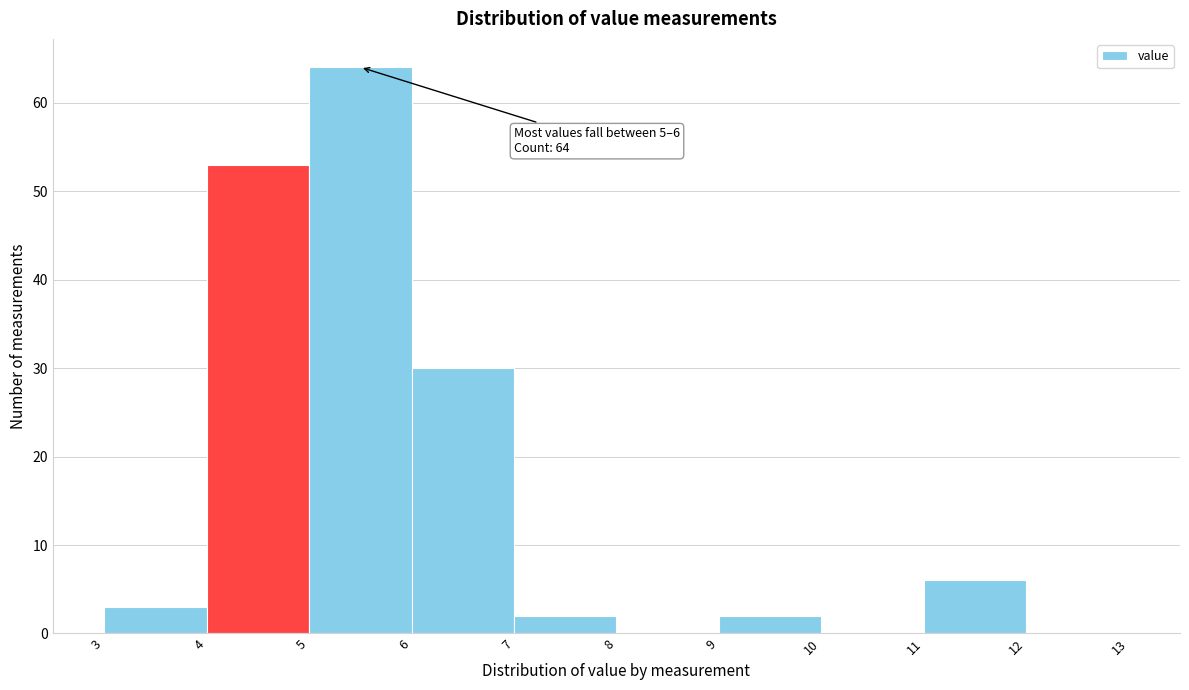

Over which range of the x-axis is the bar tallest?

5 to 6